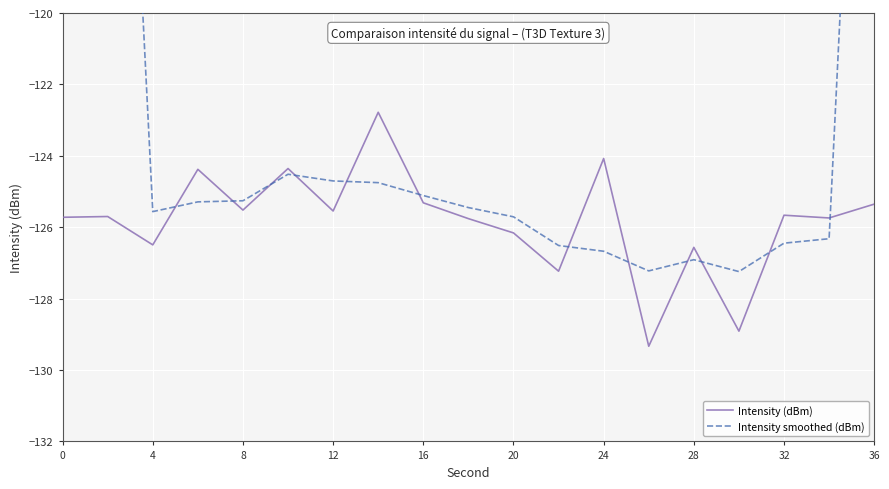

What is the difference between the maximum and second lowest values in the Intensity smoothed (dBm) series?

51.8